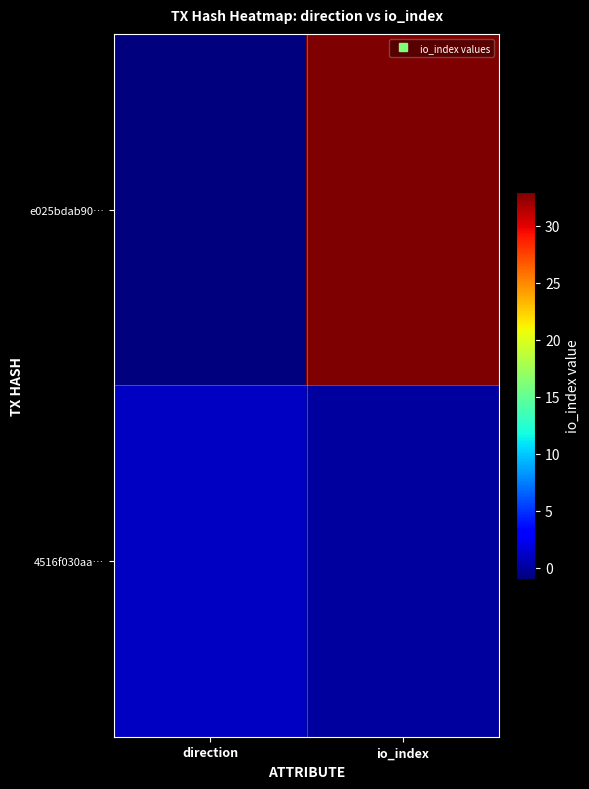

At how many categories does at least one series exceed 22?

1